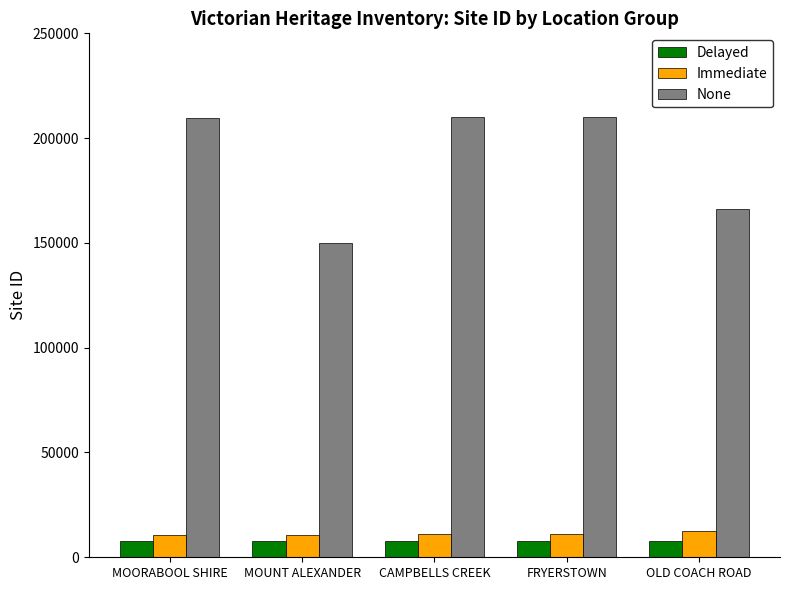

What is the lowest value of the Delayed series?

7647